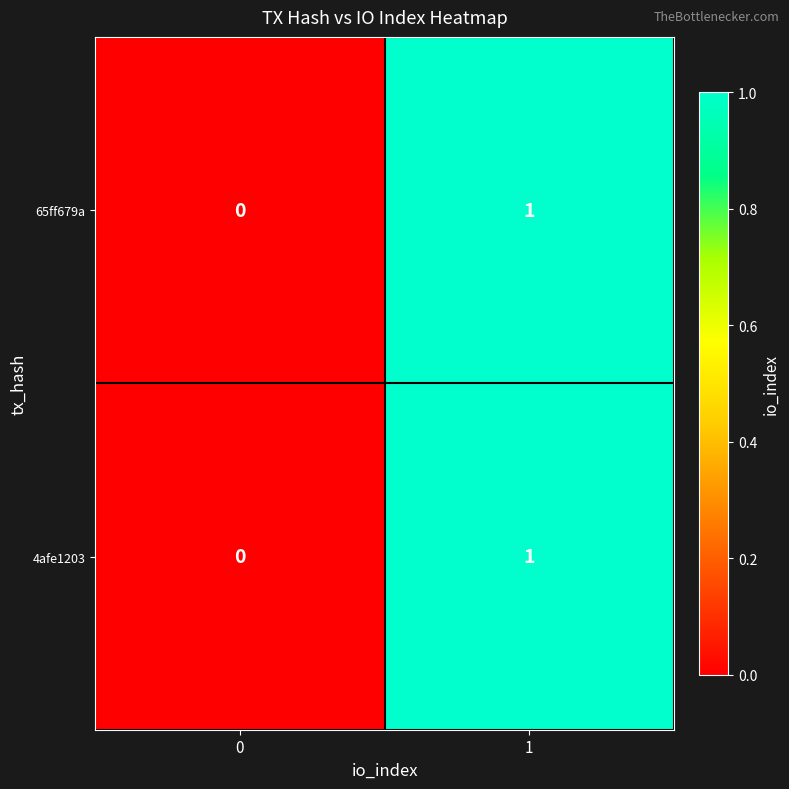

Is the value of 65ff679a at 0 greater than the value of 4afe1203 at 1?

No